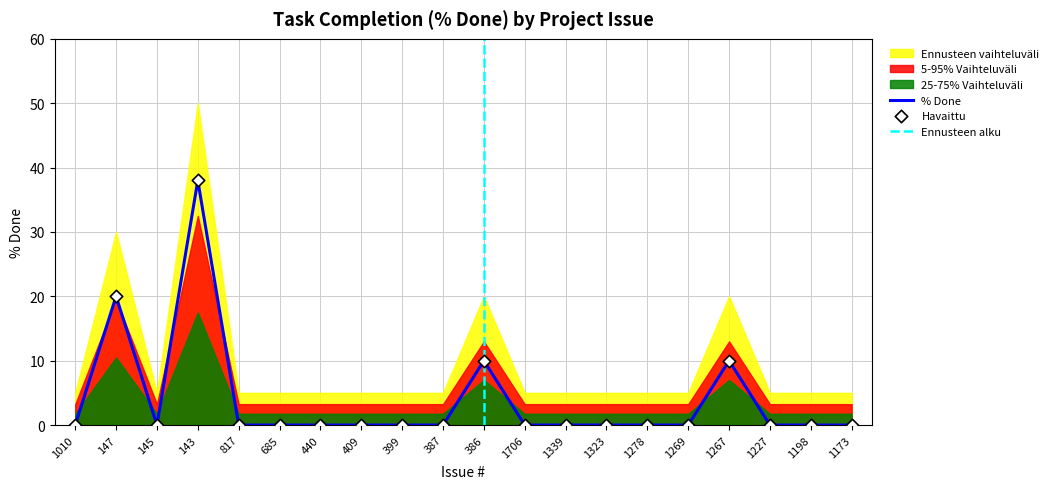

The % Done series shows 20 at 147. True or false?

True